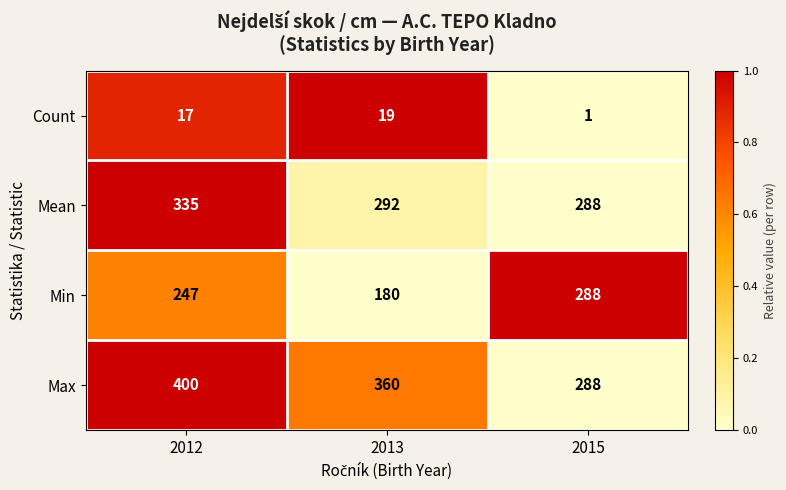

True or false: Count has a value of 19 at 2013.

True